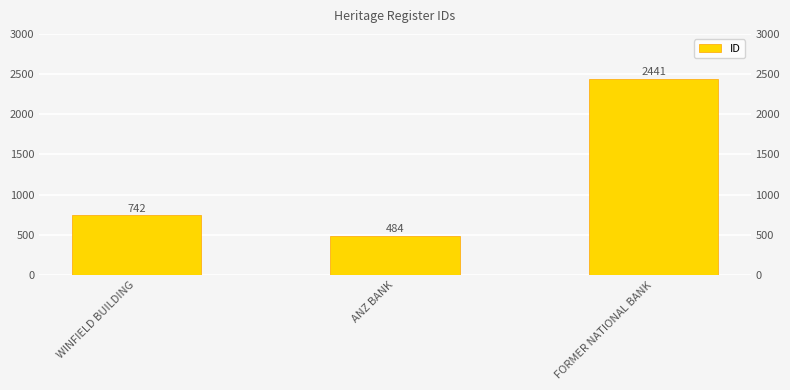

At which category does the chart reach its minimum across all series?

ANZ BANK